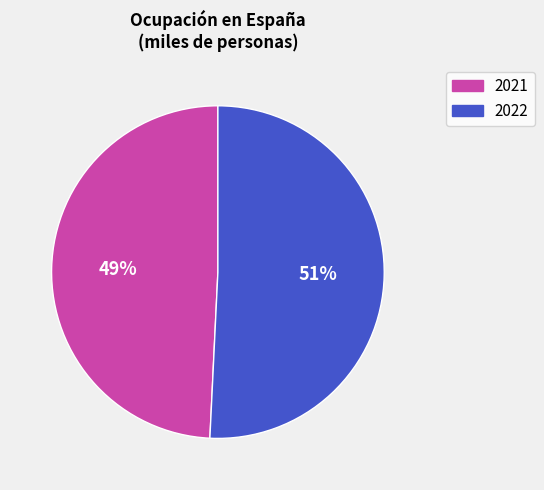

Rank the categories by value from lowest to highest.

2021, 2022